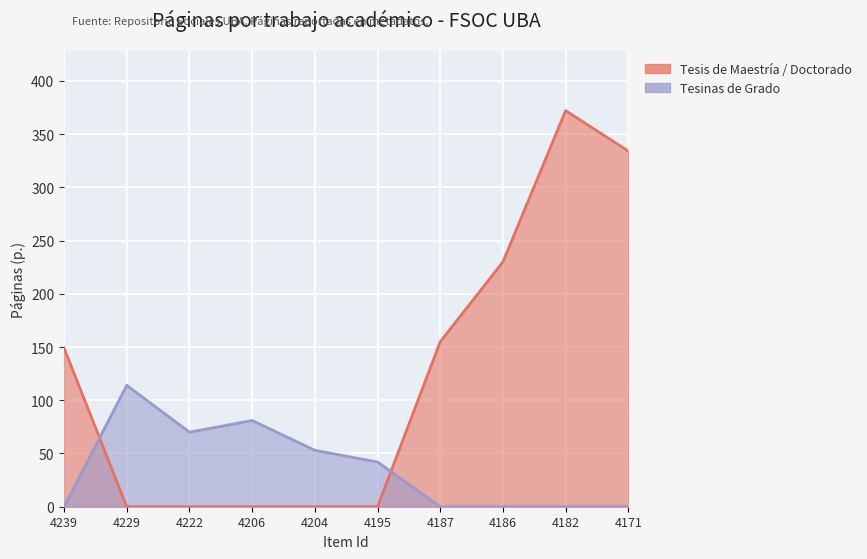

True or false: Tesinas de Grado and Tesis de Maestría / Doctorado cross at least once.

True